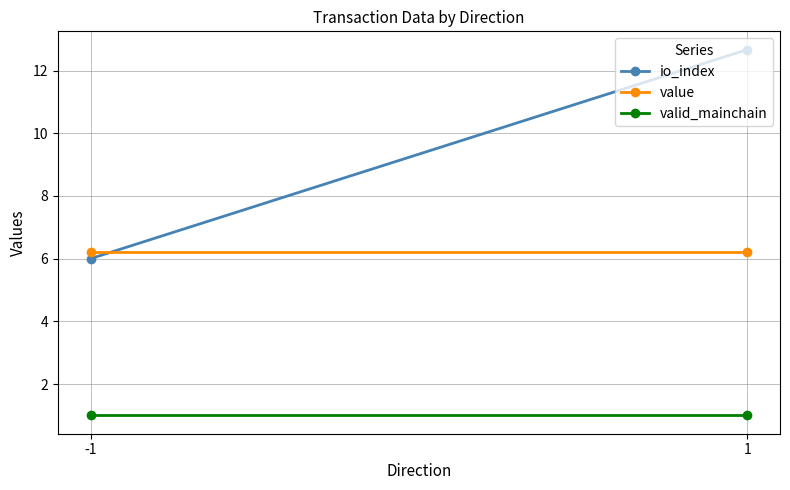

What is the value of the valid_mainchain point at the 2nd from the left?

1.0